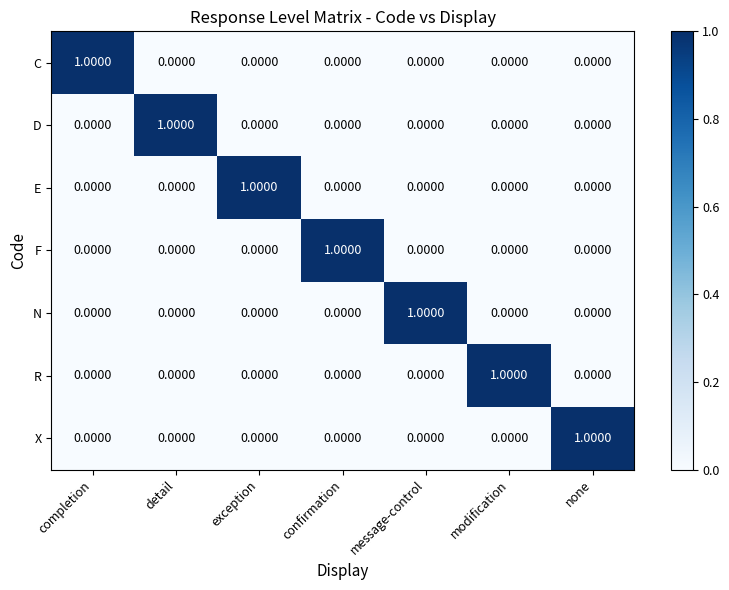

At how many categories does at least one series exceed 0?

7